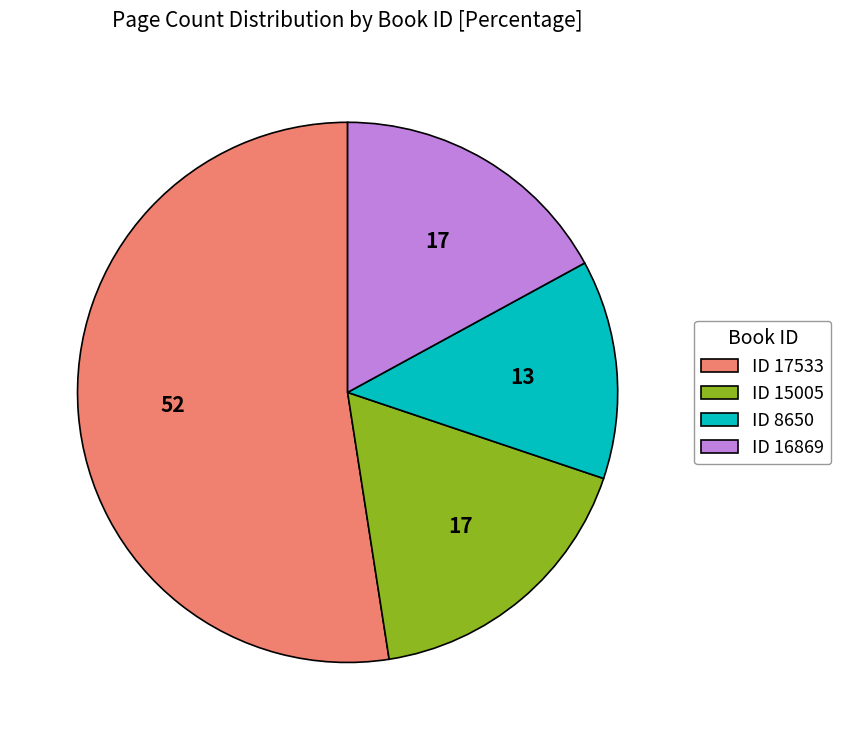

Do ID 15005 and ID 17533 together represent more than half of the pie?

Yes